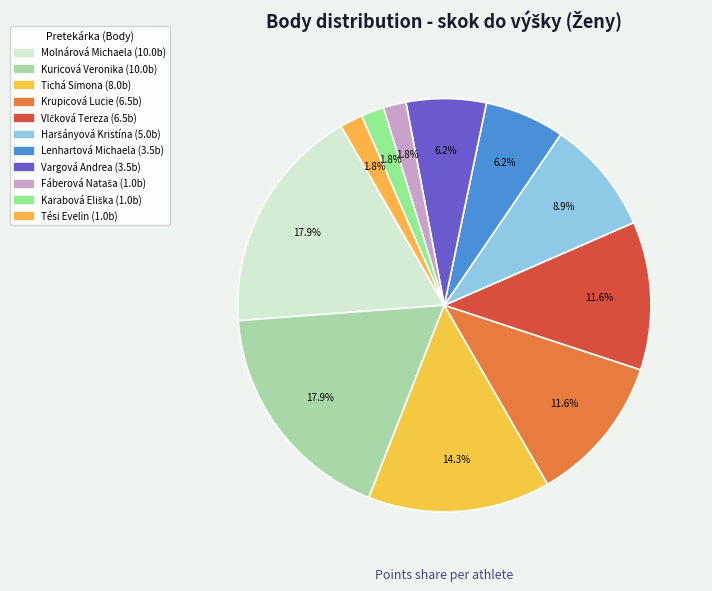

To the nearest percent, what is the combined percentage of Vargová Andrea and Fáberová Nataša?

8%